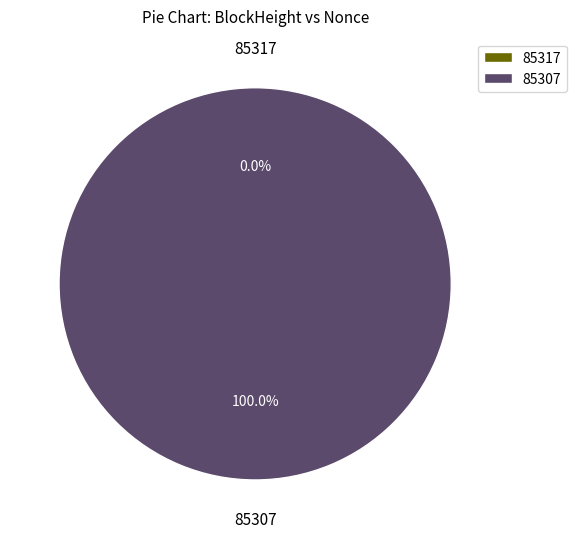

How many segments does this pie chart have?

2